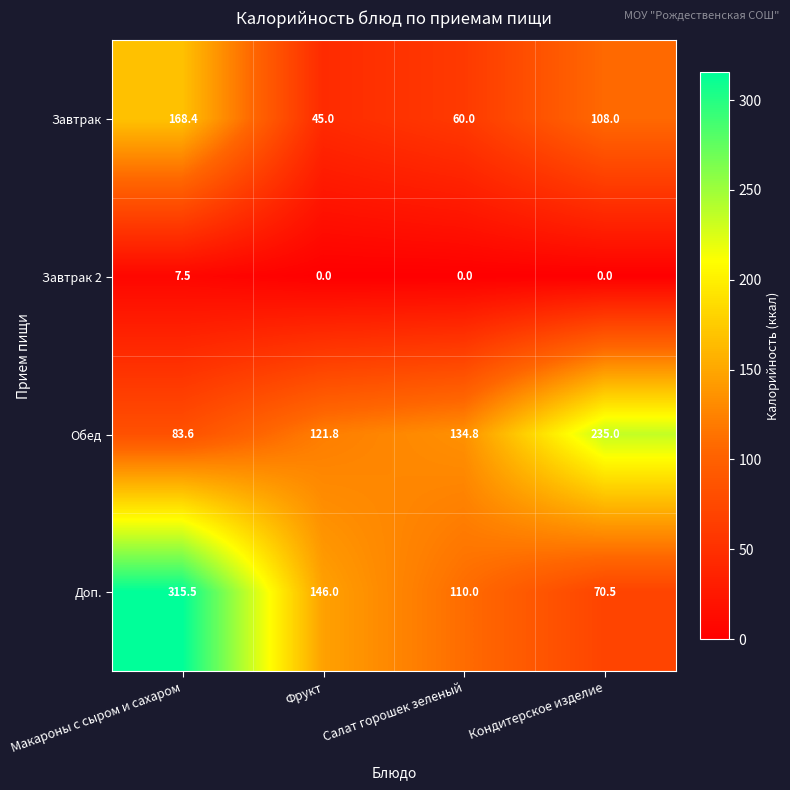

List the series in order of their peak value, highest first.

Доп., Обед, Завтрак, Завтрак 2